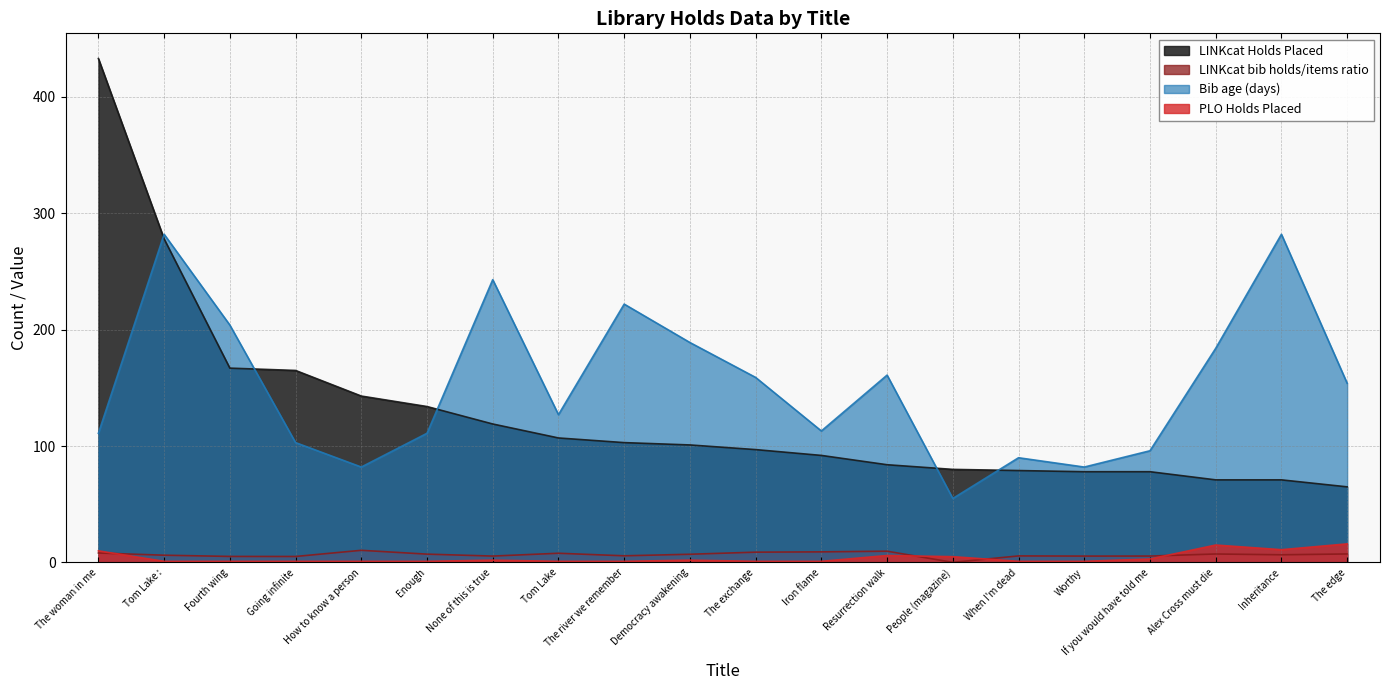

The PLO Holds Placed series shows 16.0 at The edge. True or false?

True